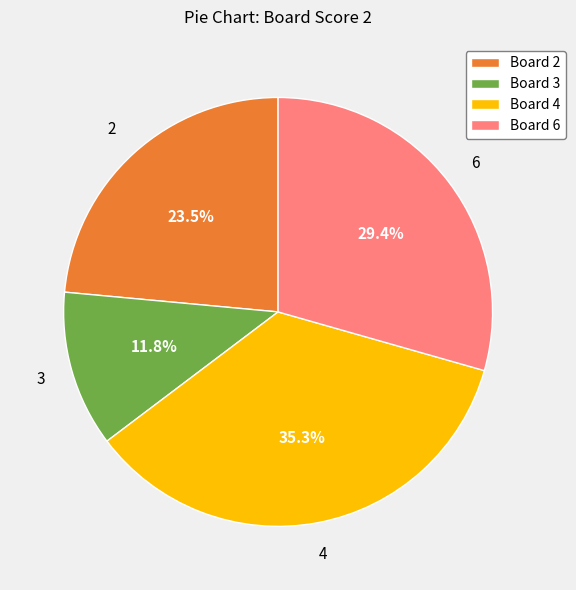

Do Board 2 and Board 4 together represent more than half of the pie?

Yes